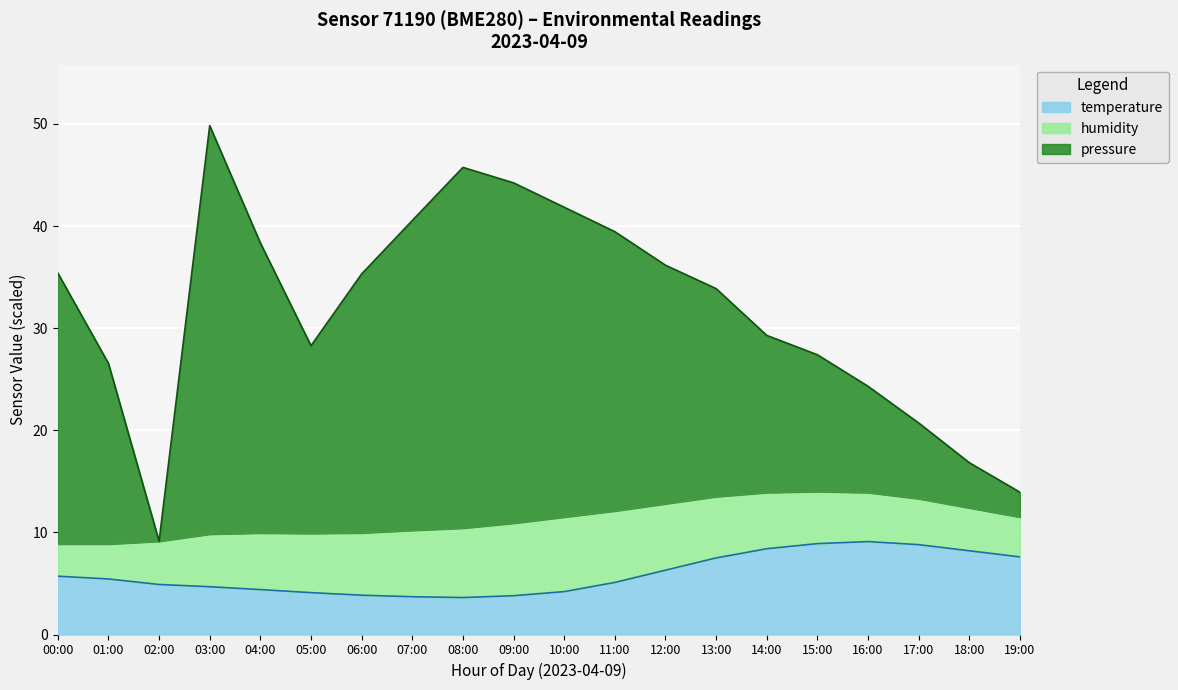

What is the spread (max minus min) of values at 16:00?

15.2